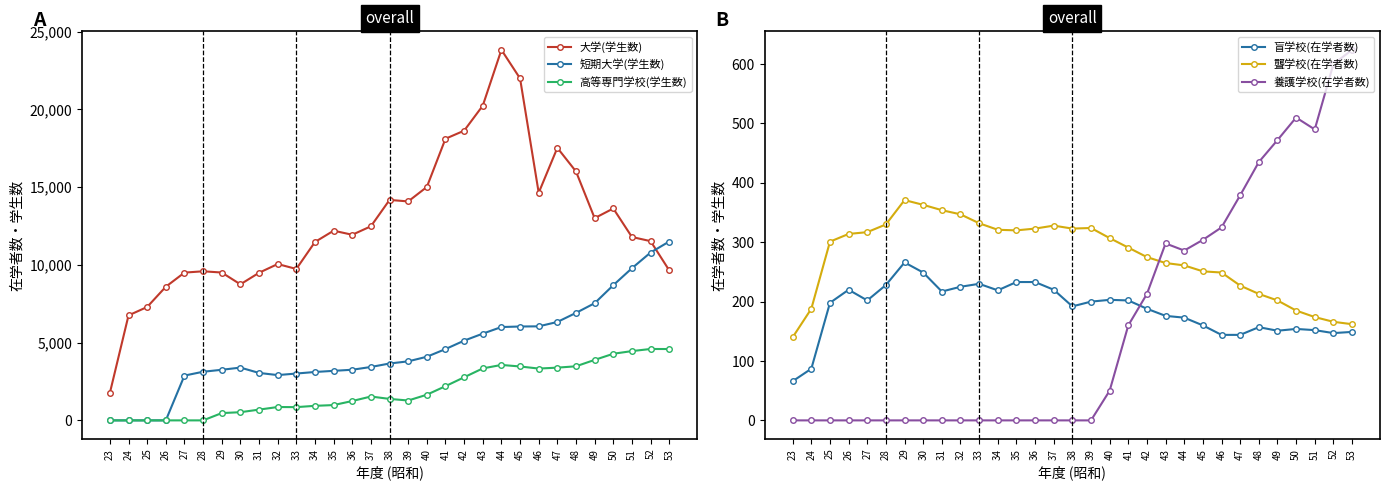

The 養護学校(在学者数) series shows 213 at 42. True or false?

True